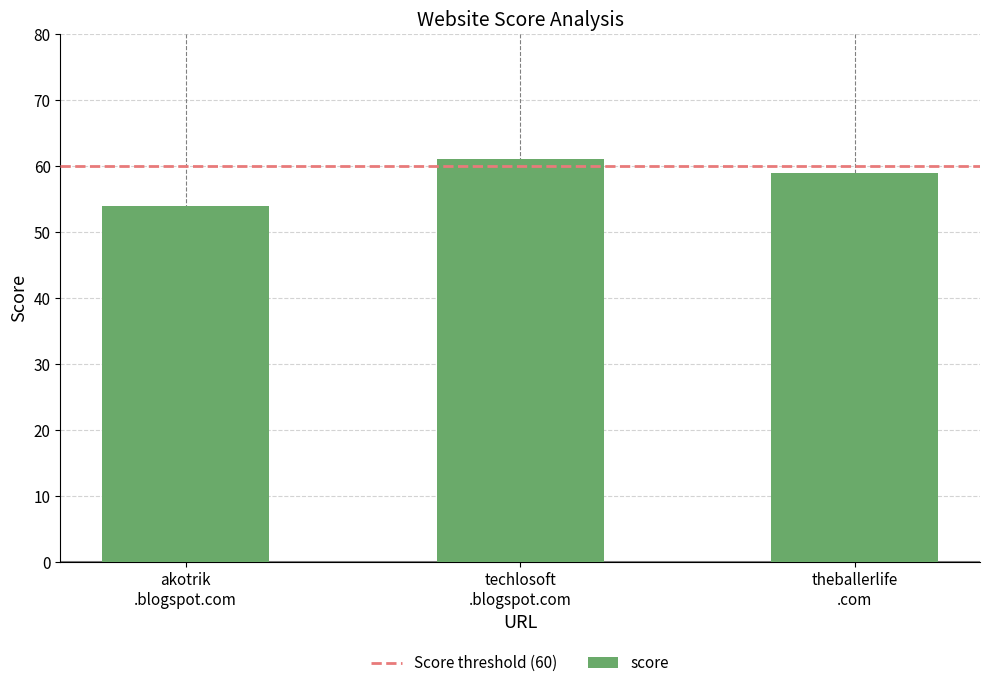

What is the sum of all values?

174